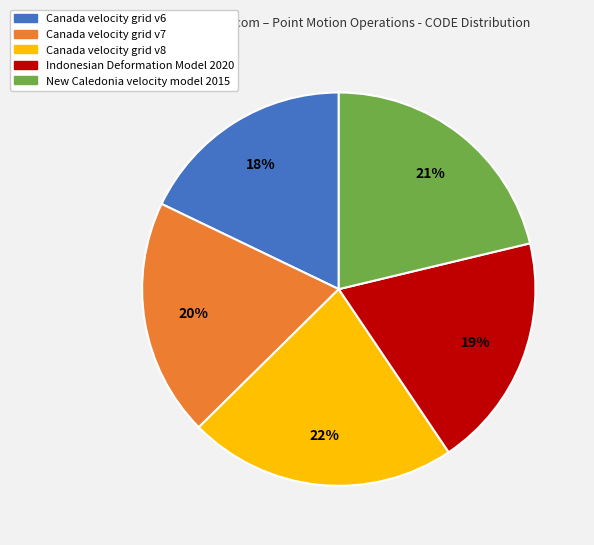

The Canada velocity grid v6 slice represents 18% of the pie. True or false?

True